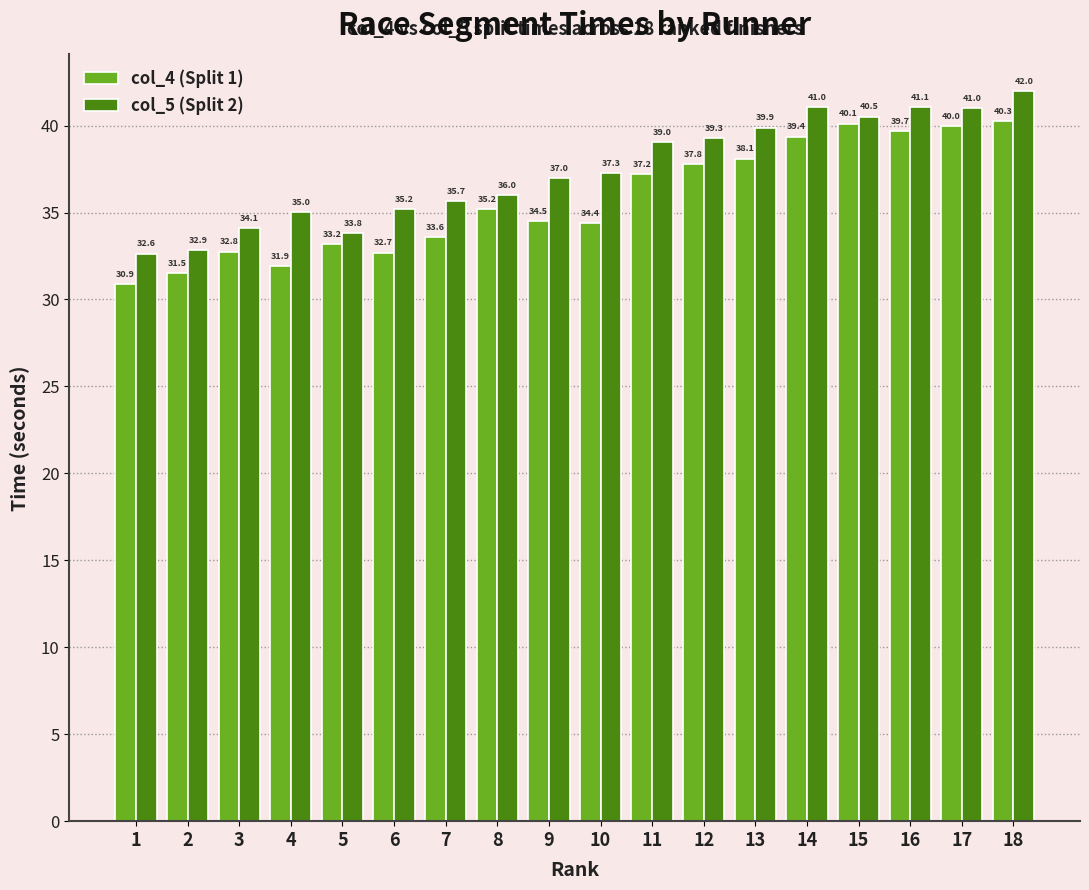

Where is col_5 (Split 2) nearest to the value 37?

9